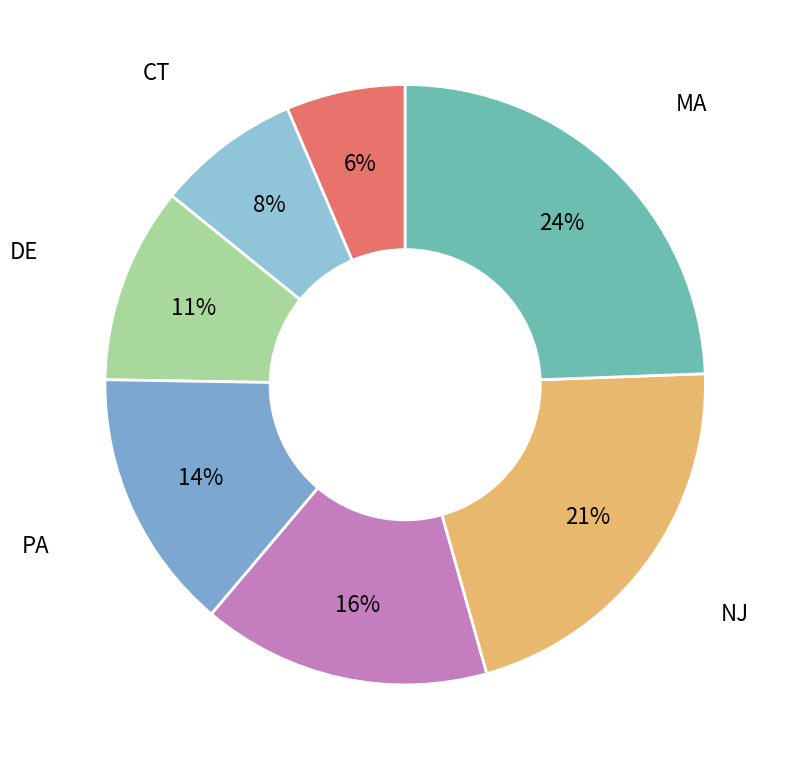

How many slices are in this pie chart?

7